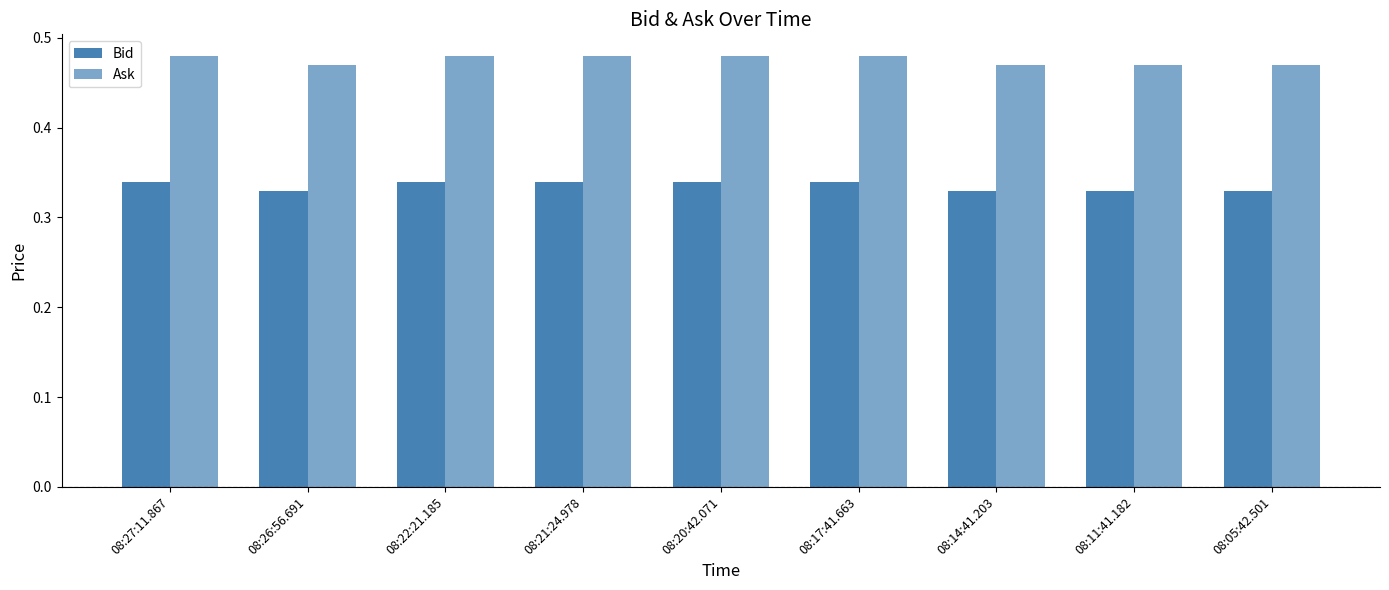

At which label does Ask reach its minimum?

08:26:56.691